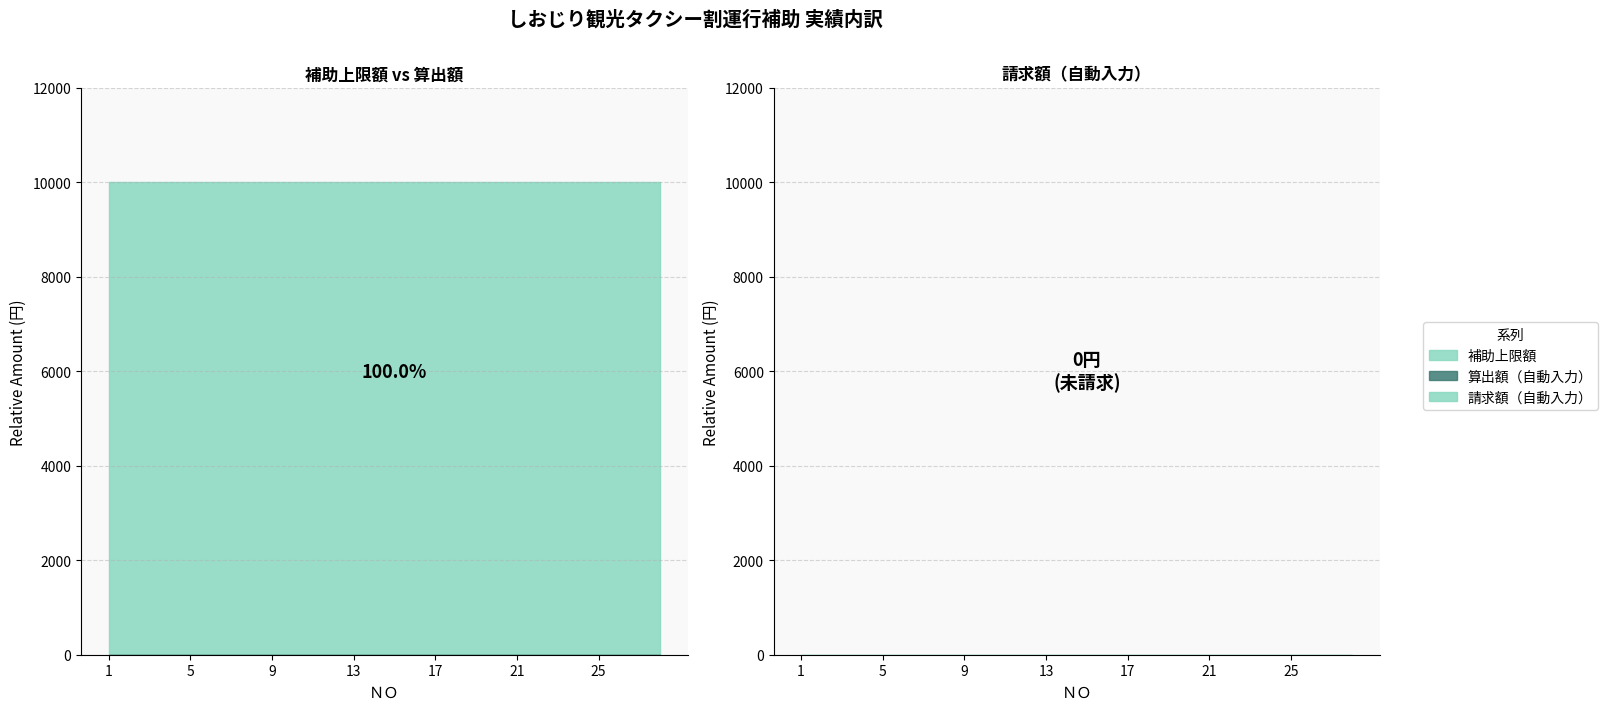

Reading left to right, list all the values displayed in this chart.

算出額（自動入力）: 1=0	2=0	3=0	4=0	5=0	6=0	7=0	8=0	9=0	10=0	11=0	12=0	13=0	14=0	15=0	16=0	17=0	18=0	19=0	20=0	21=0	22=0	23=0	24=0	25=0	26=0	27=0	28=0
補助上限額: 1=10000	2=10000	3=10000	4=10000	5=10000	6=10000	7=10000	8=10000	9=10000	10=10000	11=10000	12=10000	13=10000	14=10000	15=10000	16=10000	17=10000	18=10000	19=10000	20=10000	21=10000	22=10000	23=10000	24=10000	25=10000	26=10000	27=10000	28=10000
請求額（自動入力）: 1=0	2=0	3=0	4=0	5=0	6=0	7=0	8=0	9=0	10=0	11=0	12=0	13=0	14=0	15=0	16=0	17=0	18=0	19=0	20=0	21=0	22=0	23=0	24=0	25=0	26=0	27=0	28=0